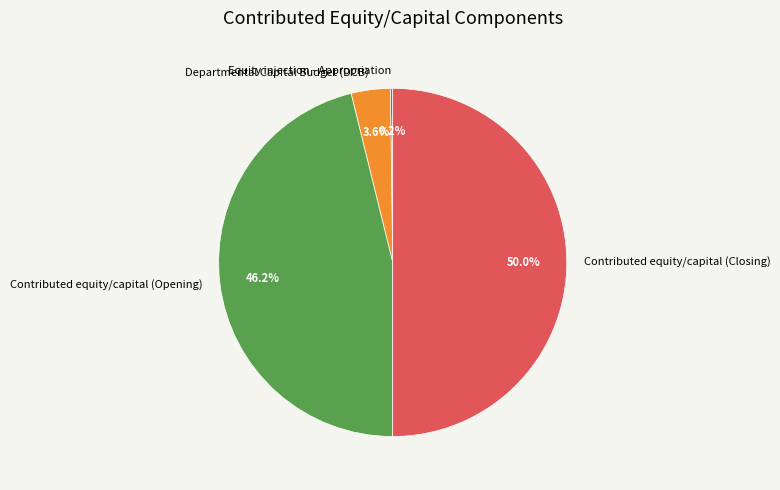

What percentage is the Contributed equity/capital (Closing) slice, to the nearest percent?

50%